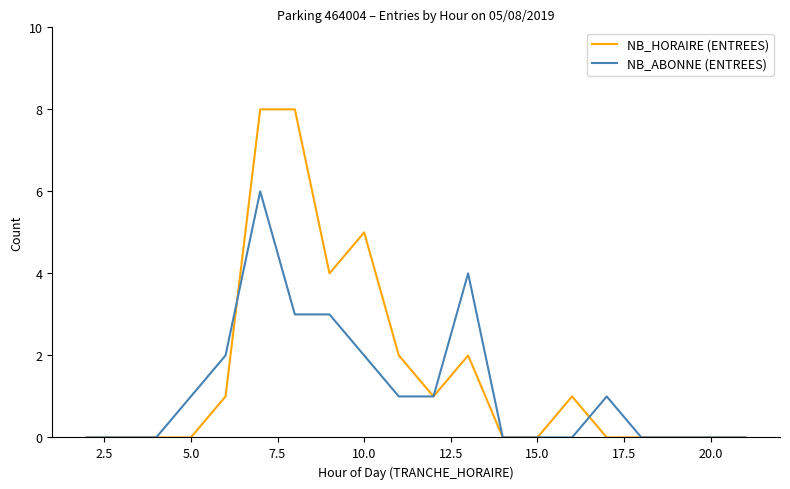

Which series has the largest total across all categories?

NB_HORAIRE (ENTREES)